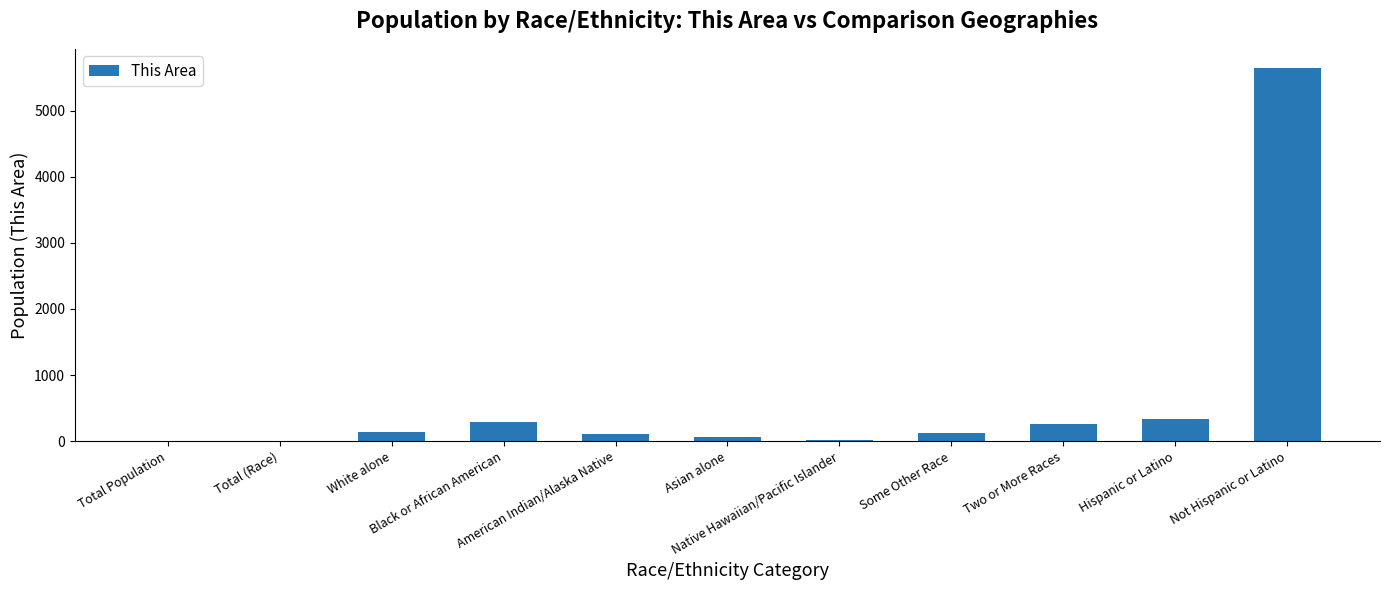

What is the sum of all values?

6990